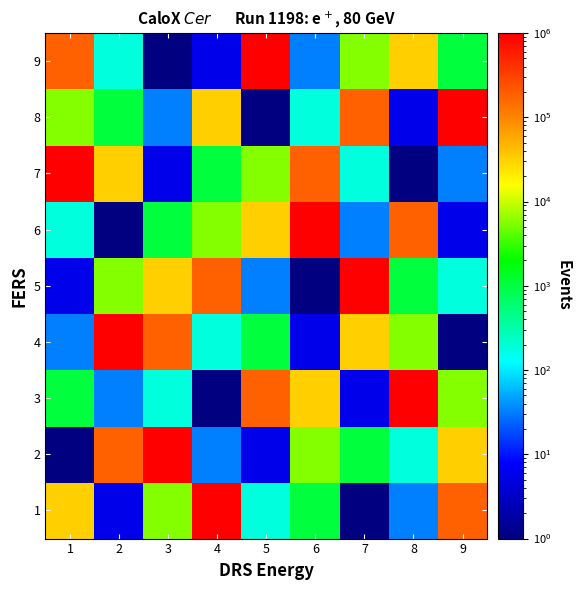

At which category is the sum across all series the highest?

1